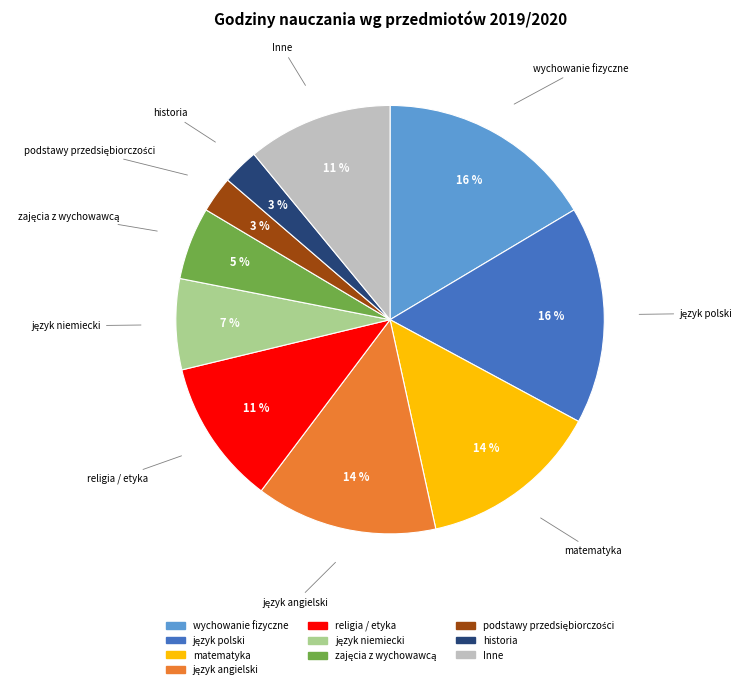

How many segments does this pie chart have?

10